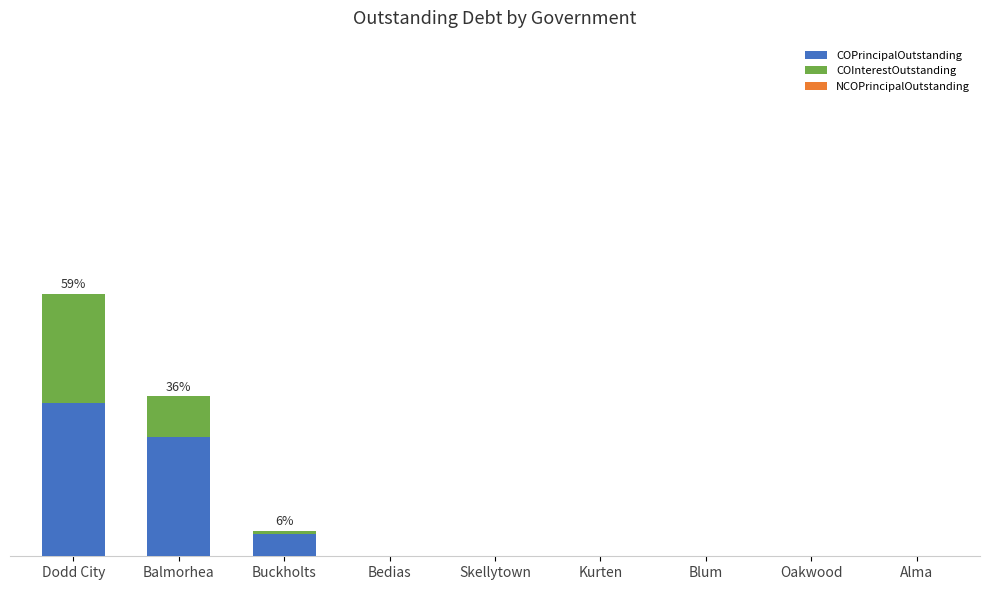

Does the chart contain stacked bars?

Yes